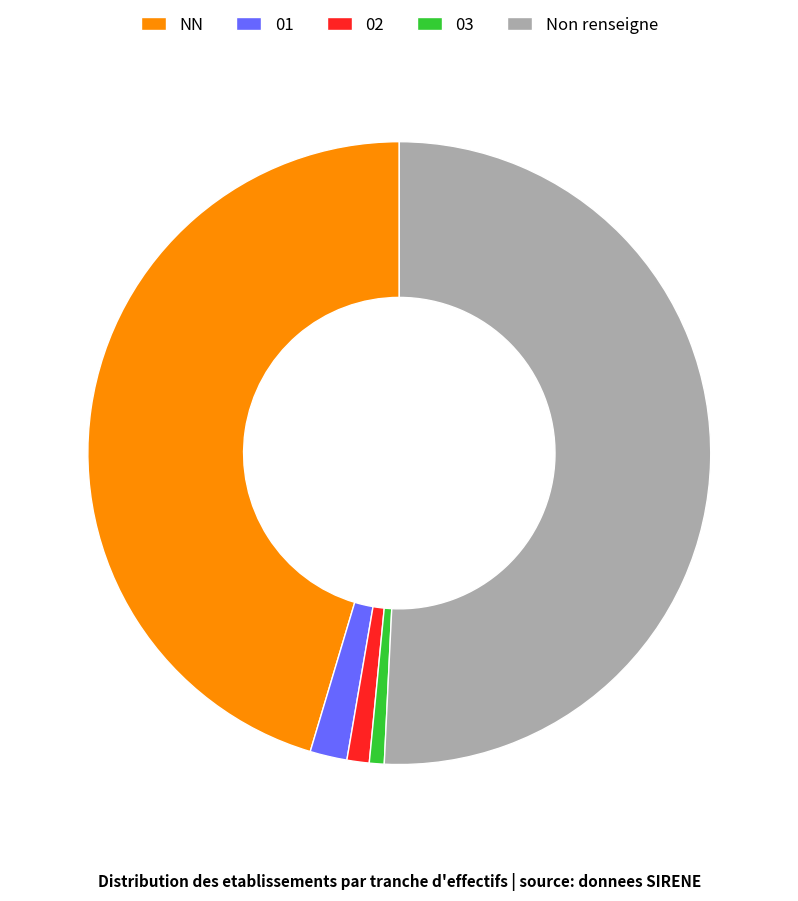

Between 03 and Non renseigne, which is larger?

Non renseigne